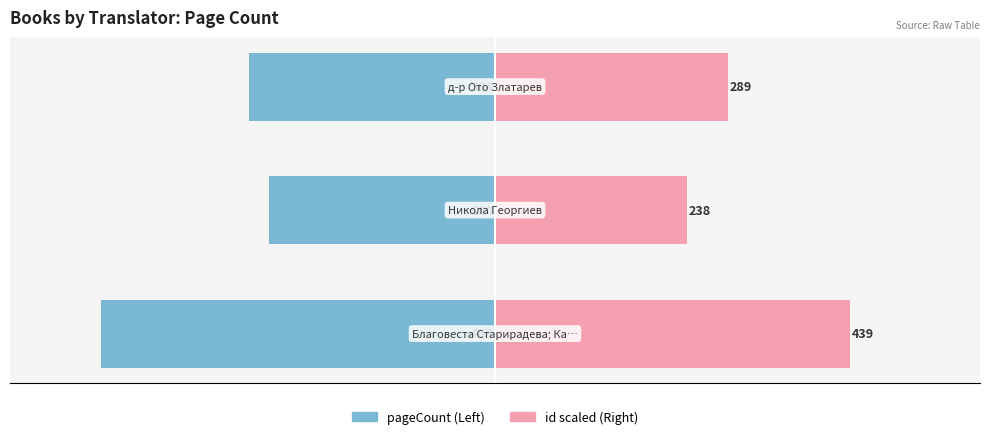

Between −400 and −600, which is larger?

−400